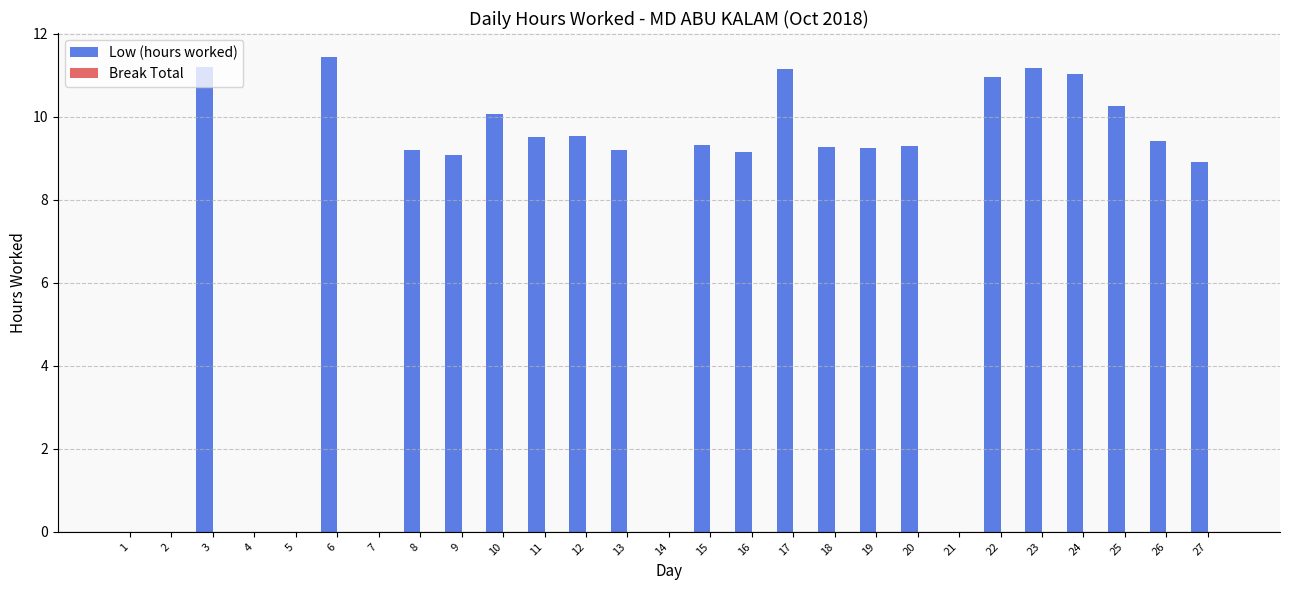

Between 13 and 12, which is larger?

12